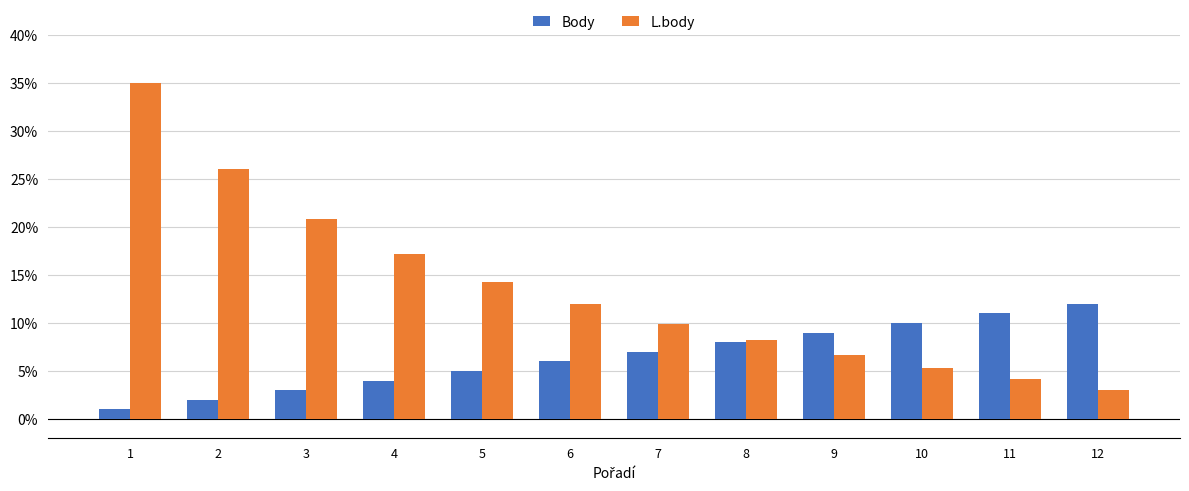

What is the difference between the highest and lowest values at 9?

2.3